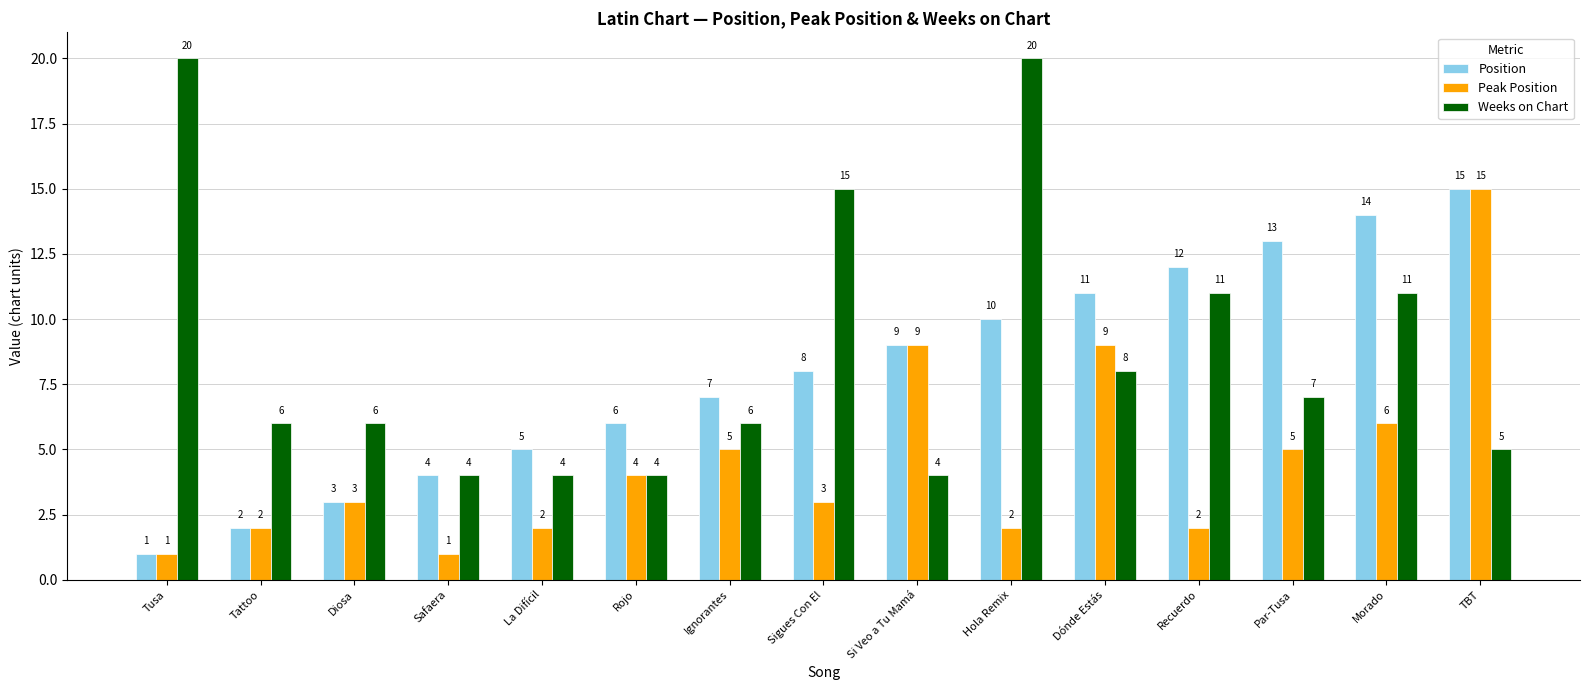

What is the difference between the highest and lowest values at Sigues Con El?

12